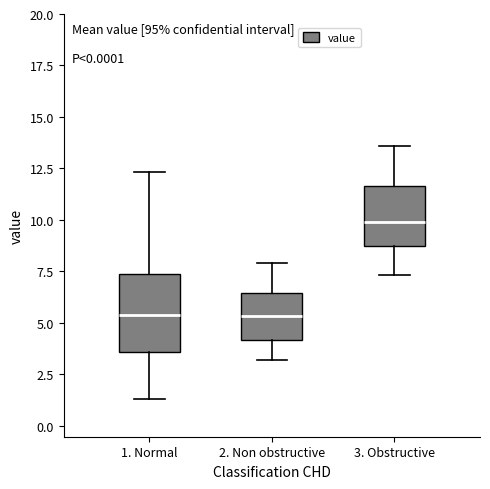

Comparing the boxes themselves (not the whiskers), which one is the tallest?

1. Normal